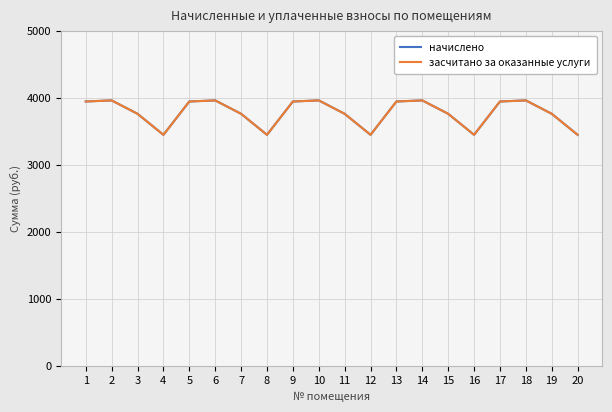

True or false: начислено and засчитано за оказанные услуги intersect in this chart.

False